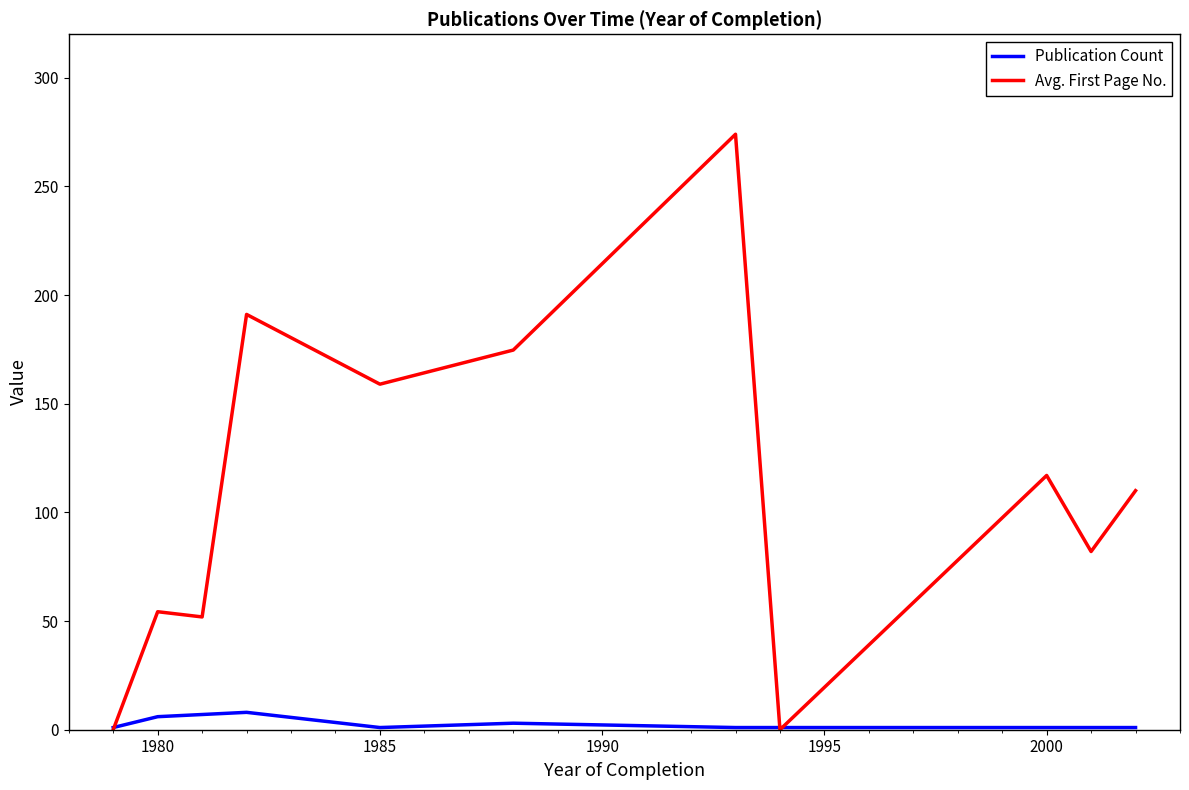

Which series has the widest spread of values?

Avg. First Page No.